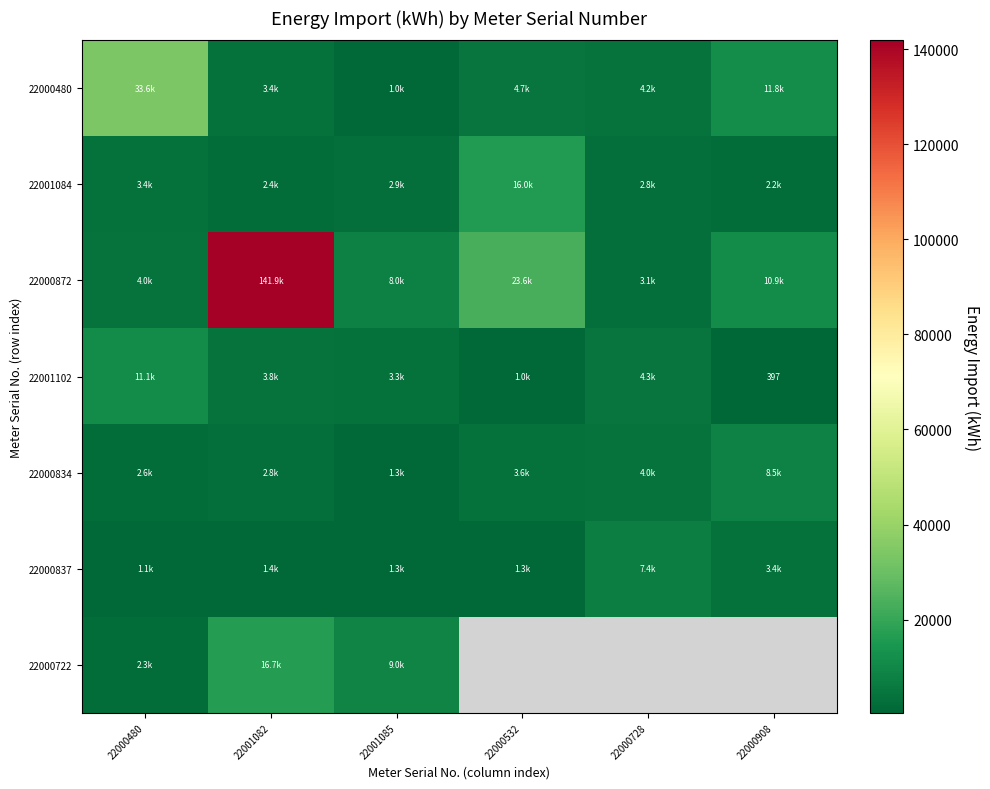

Is it true that 22000872 equals 18680.9 at 22000908?

False